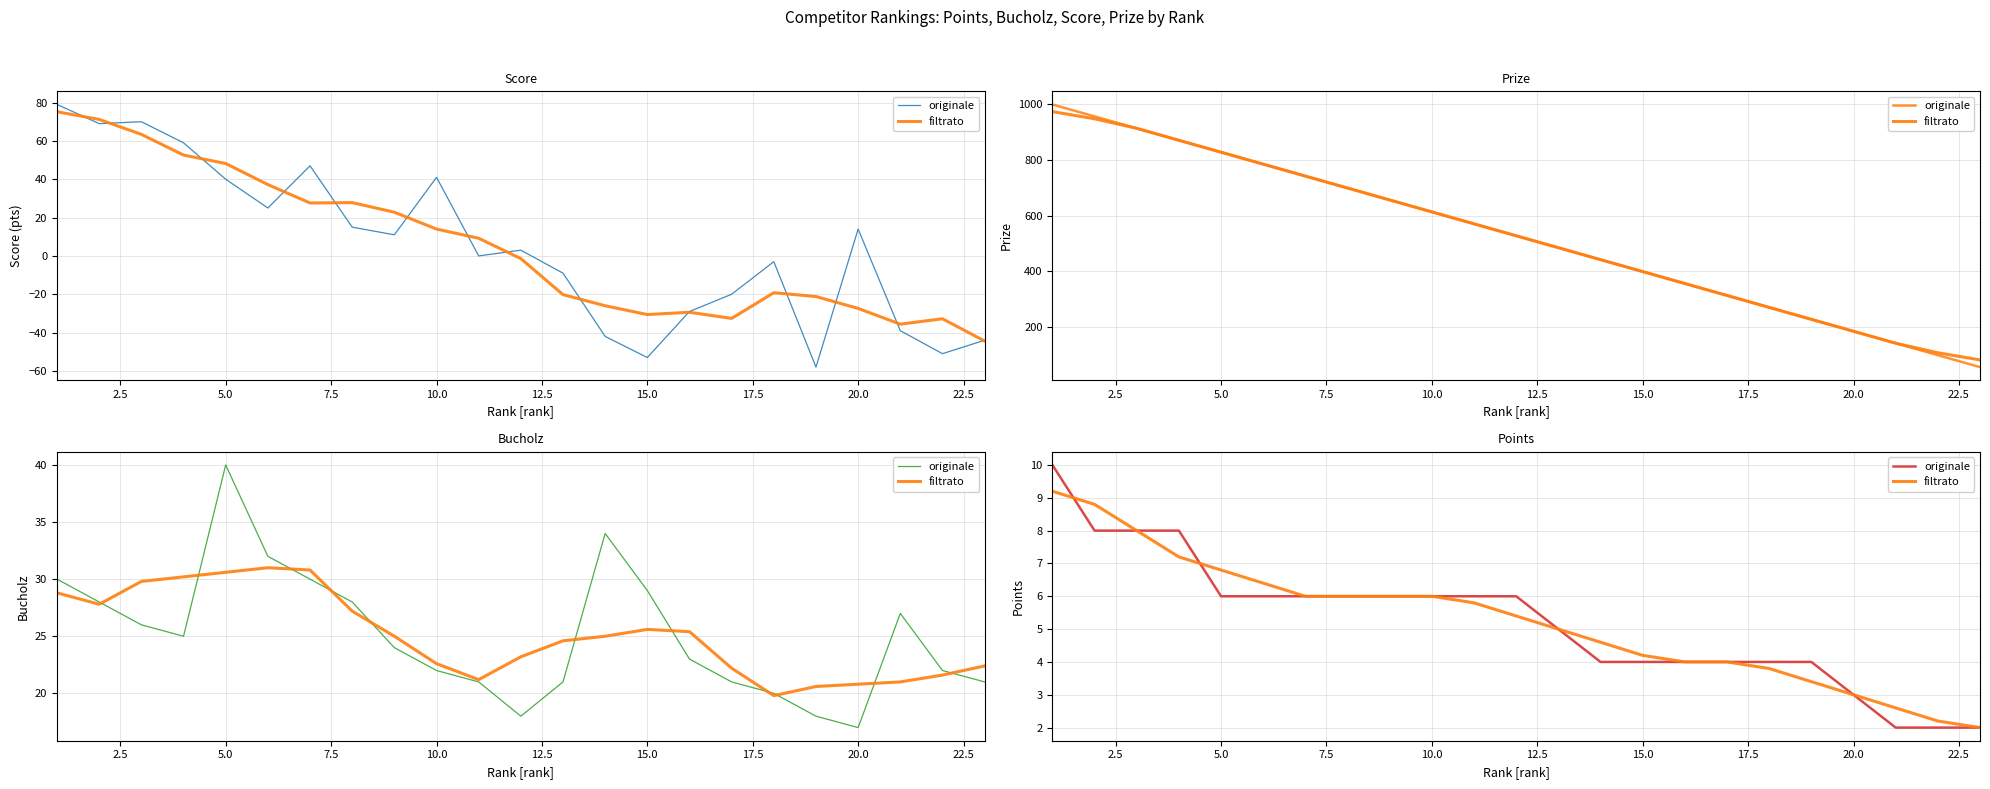

At 17.5, list the series in order from smallest to largest.

originale, filtrato